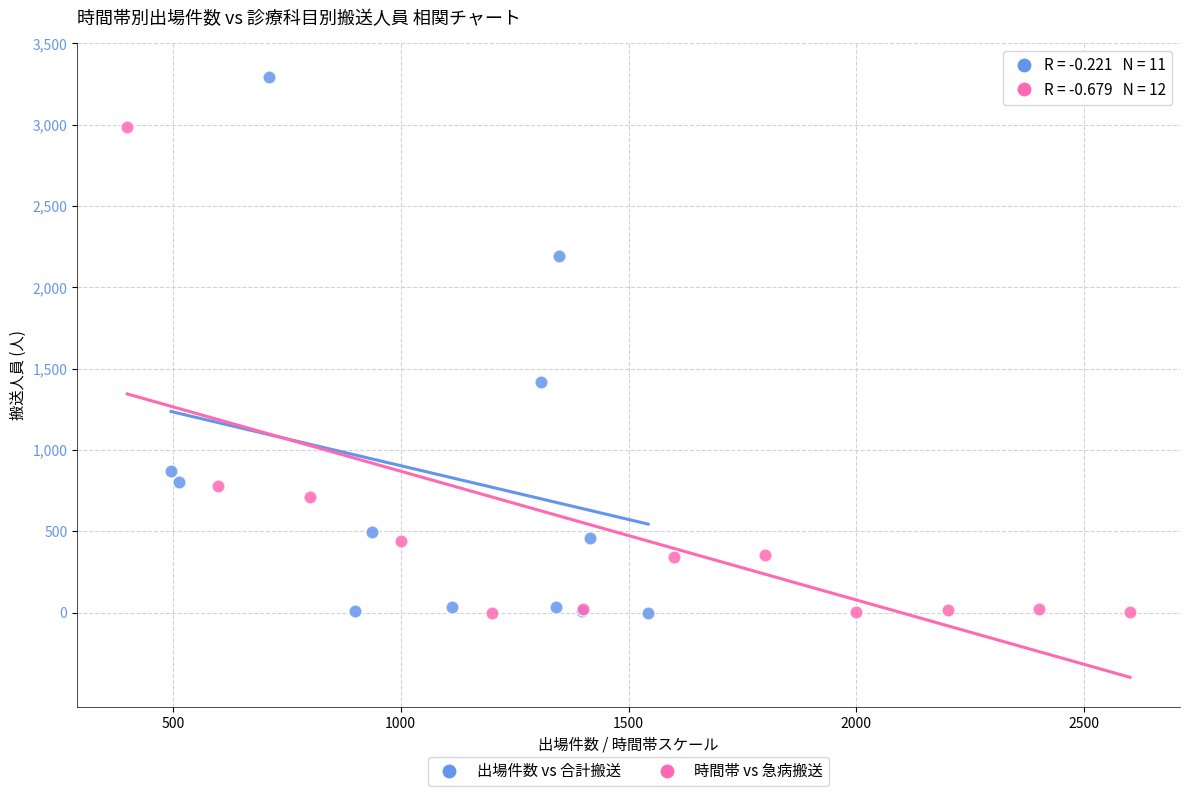

Which series reaches the maximum Y coordinate?

出場件数 vs 合計搬送